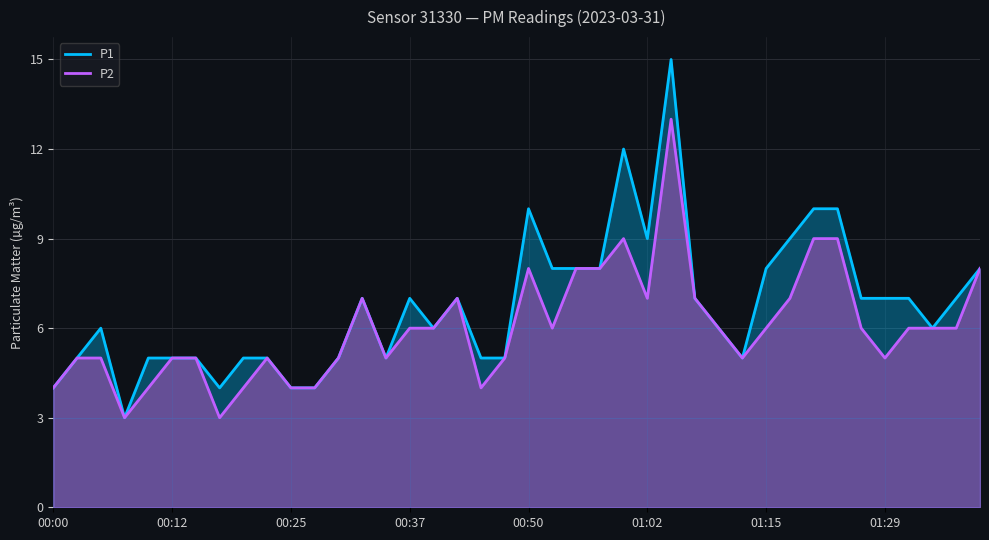

How many data points in P2 are less than 6?

18